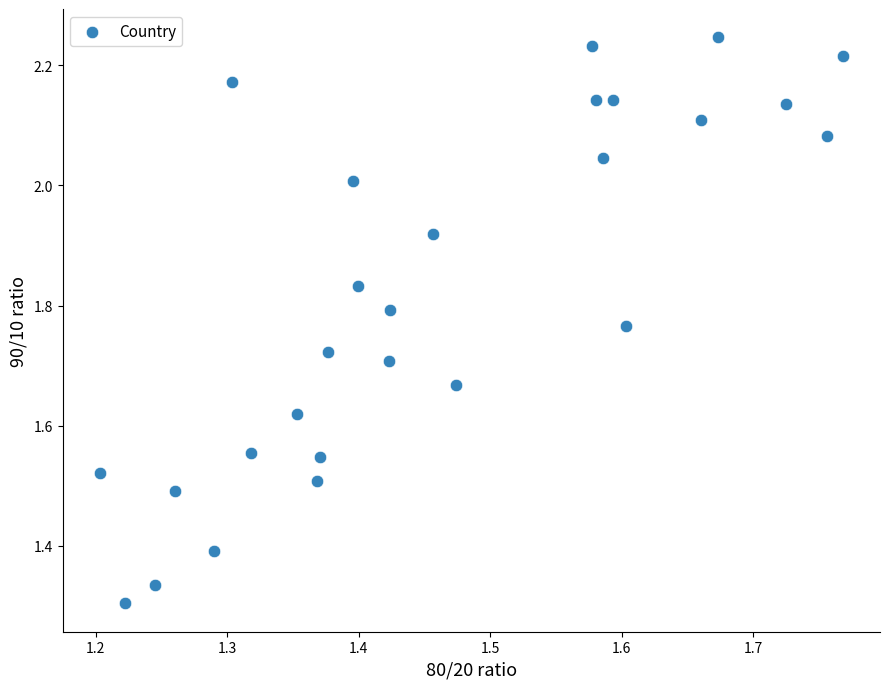

What is the range of X values (max minus min)?

0.6